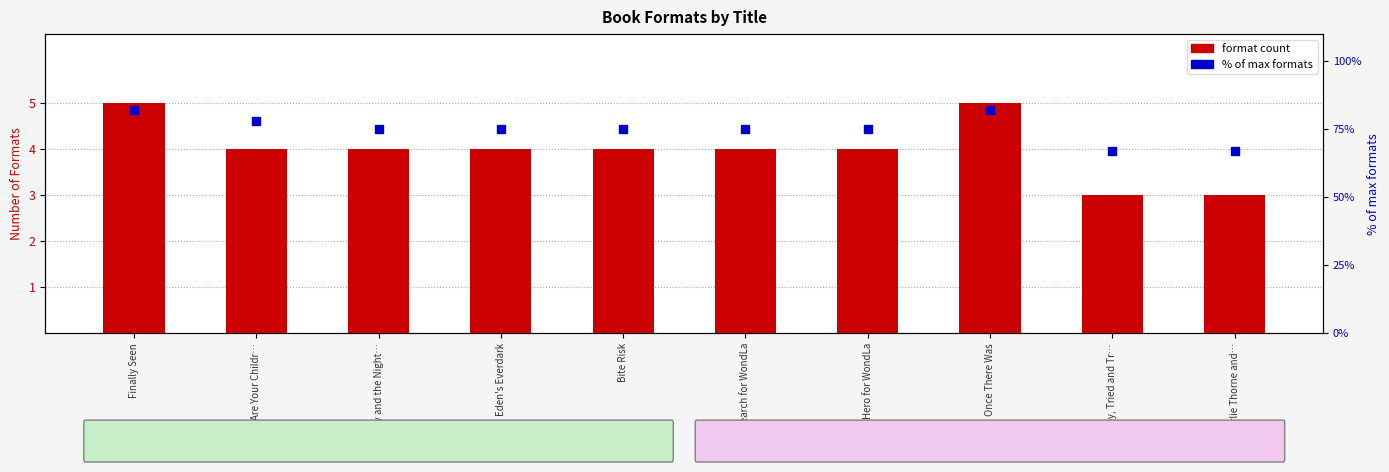

Which series has the widest spread of Y values?

% of max formats